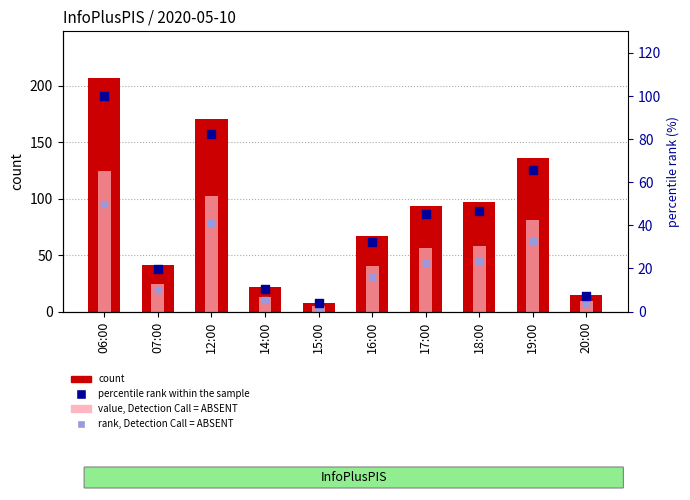

Which series reaches the minimum Y coordinate?

rank, Detection Call = ABSENT